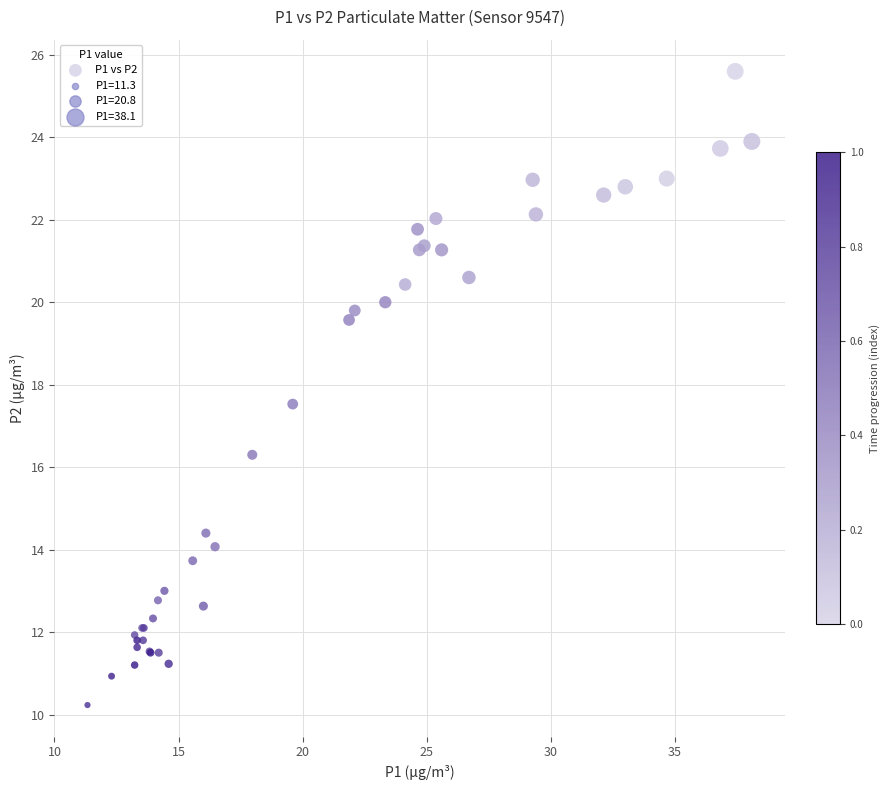

What Y value in the scatter plot is closest to 17?

17.5